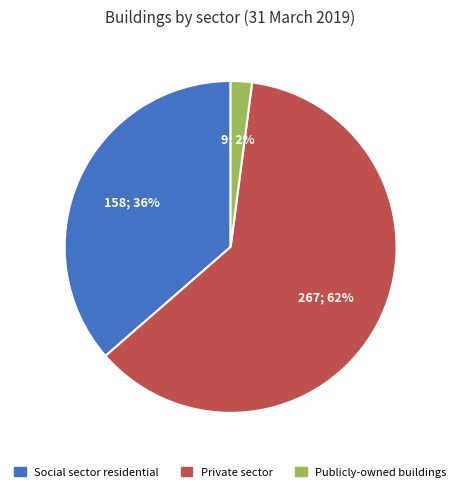

To the nearest percent, what percentage of the pie is Private sector?

62%